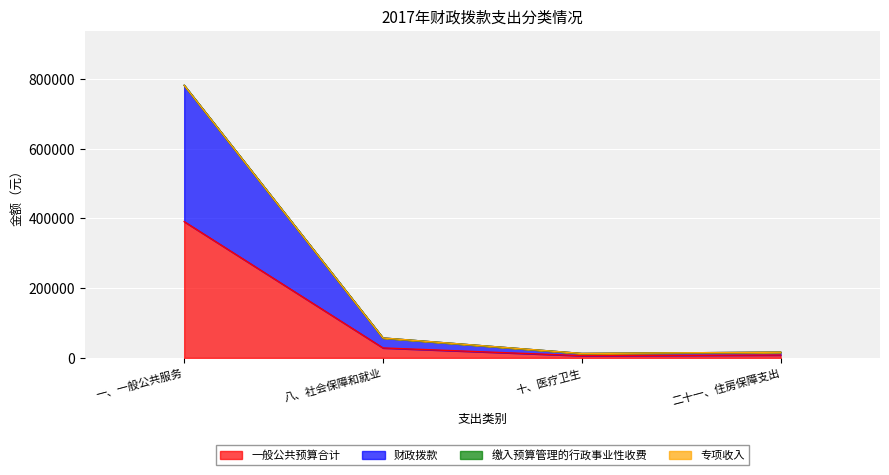

True or false: 一般公共预算合计 and 财政拨款 cross at least once.

False